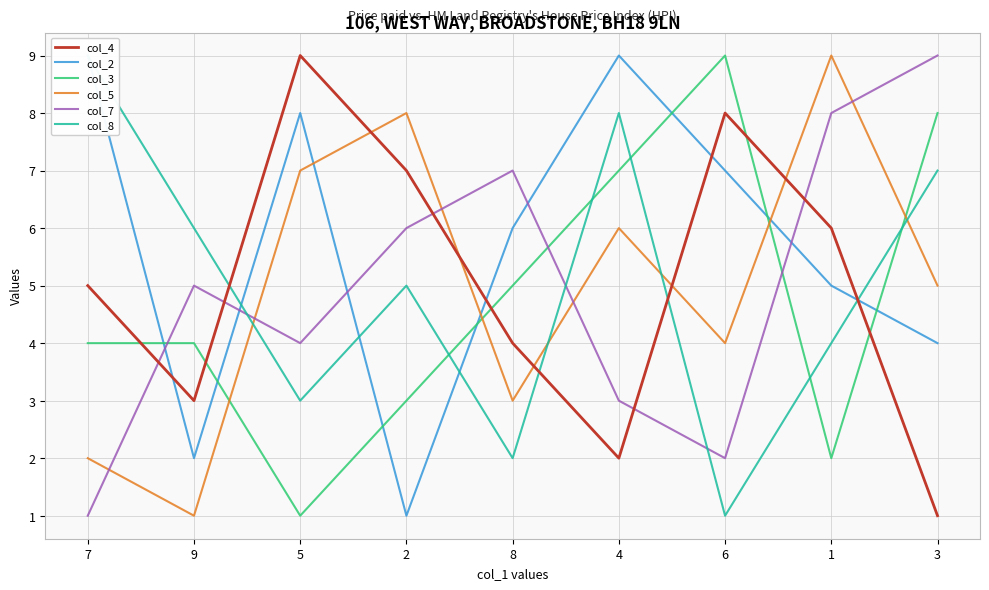

Which category has the highest value across all series?

5